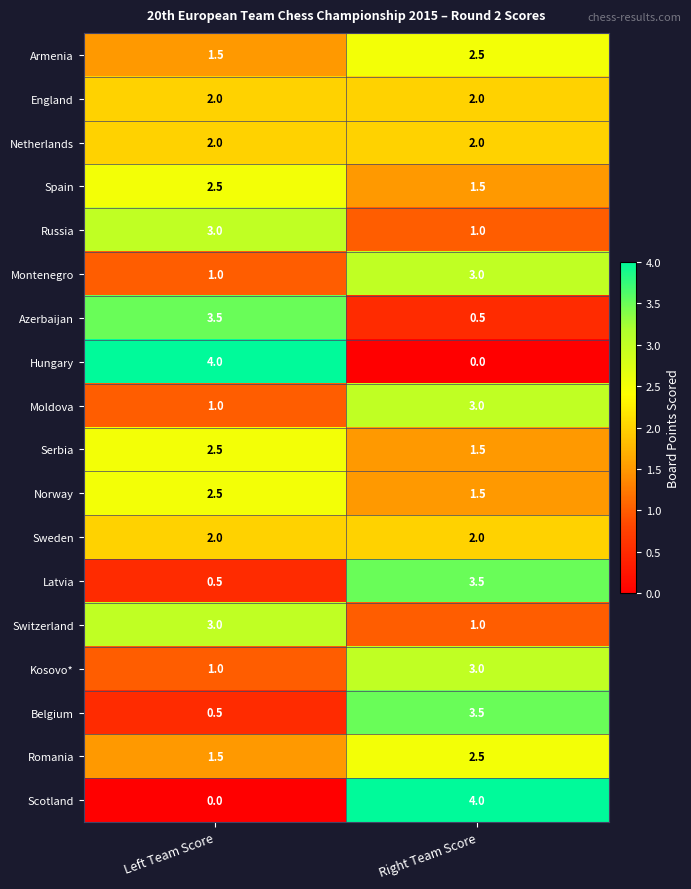

Read the Romania value at Left Team Score.

1.5